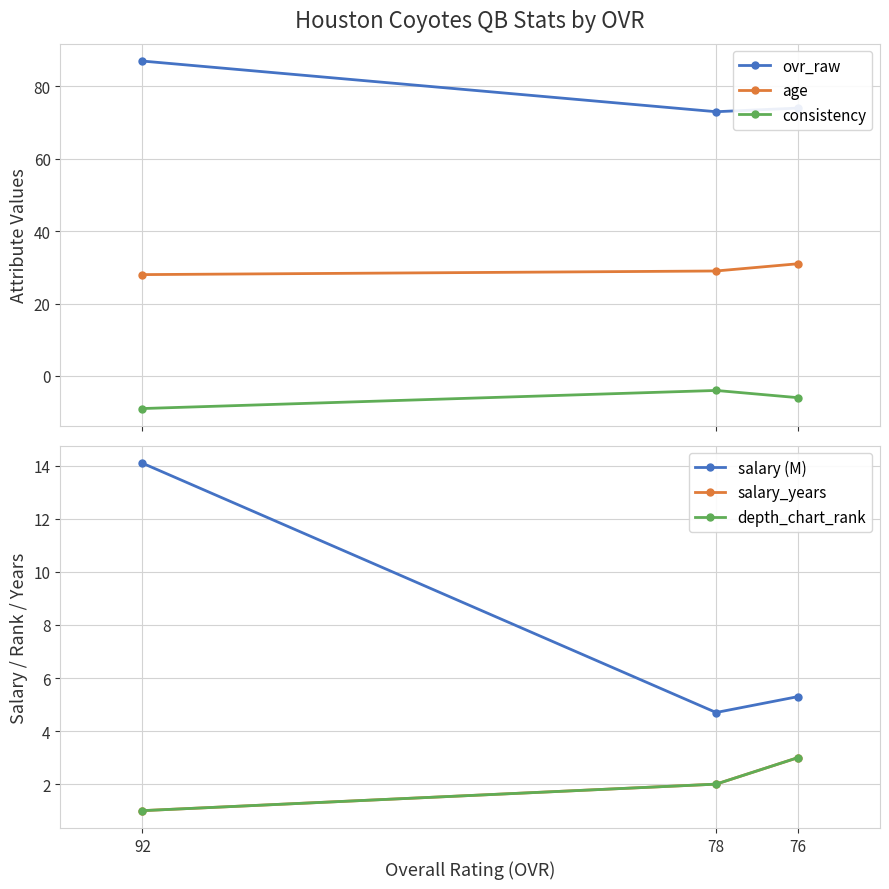

True or false: ovr_raw has a value of 73.0 at 78.

True